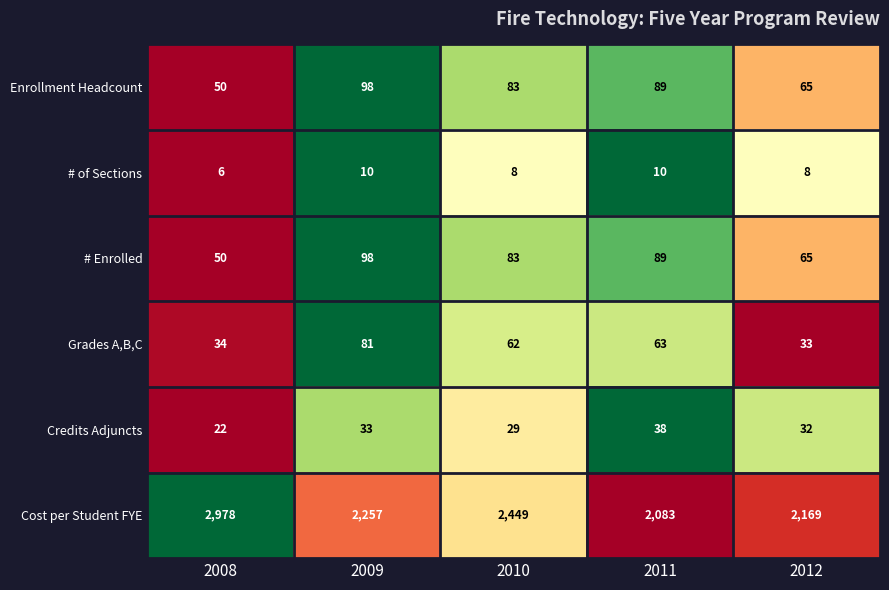

What is the spread (max minus min) of values at 2012?

2161